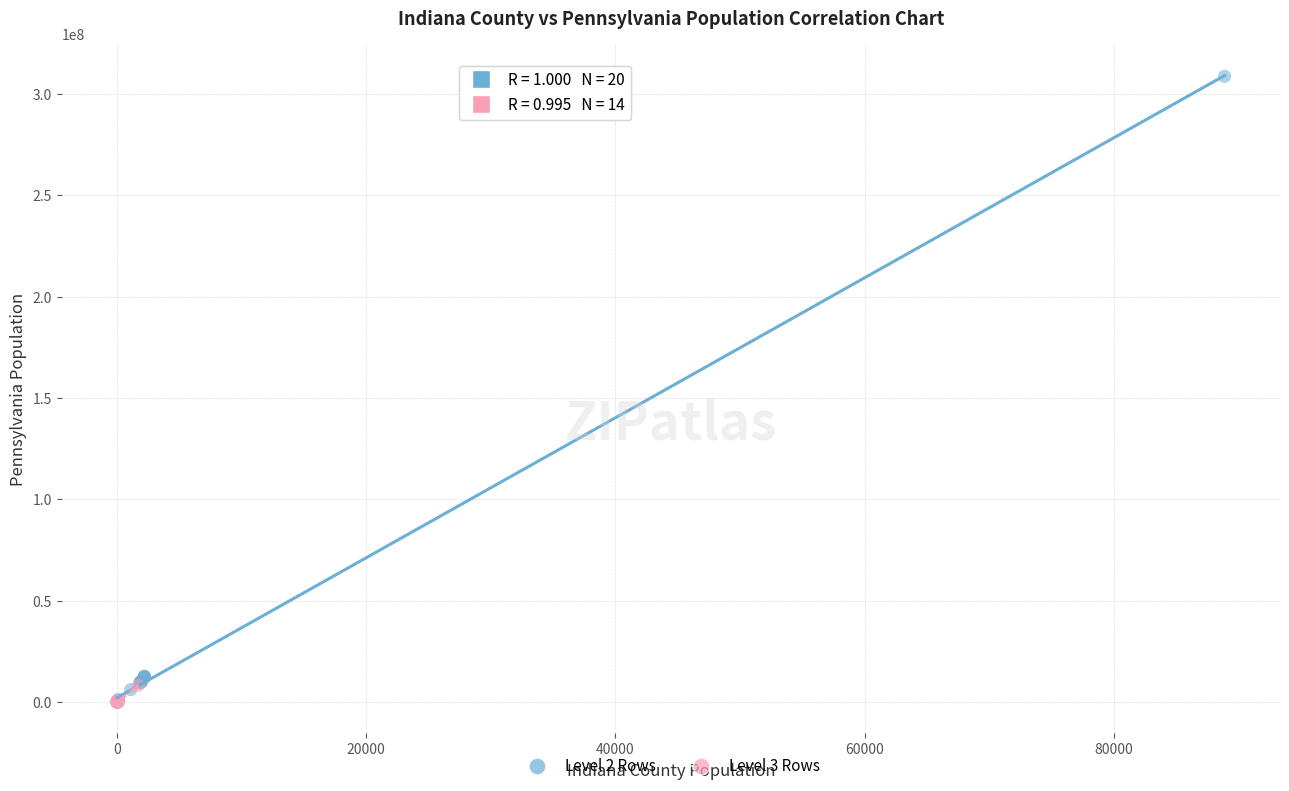

Which series has the widest spread of Y values?

Level 2 Rows